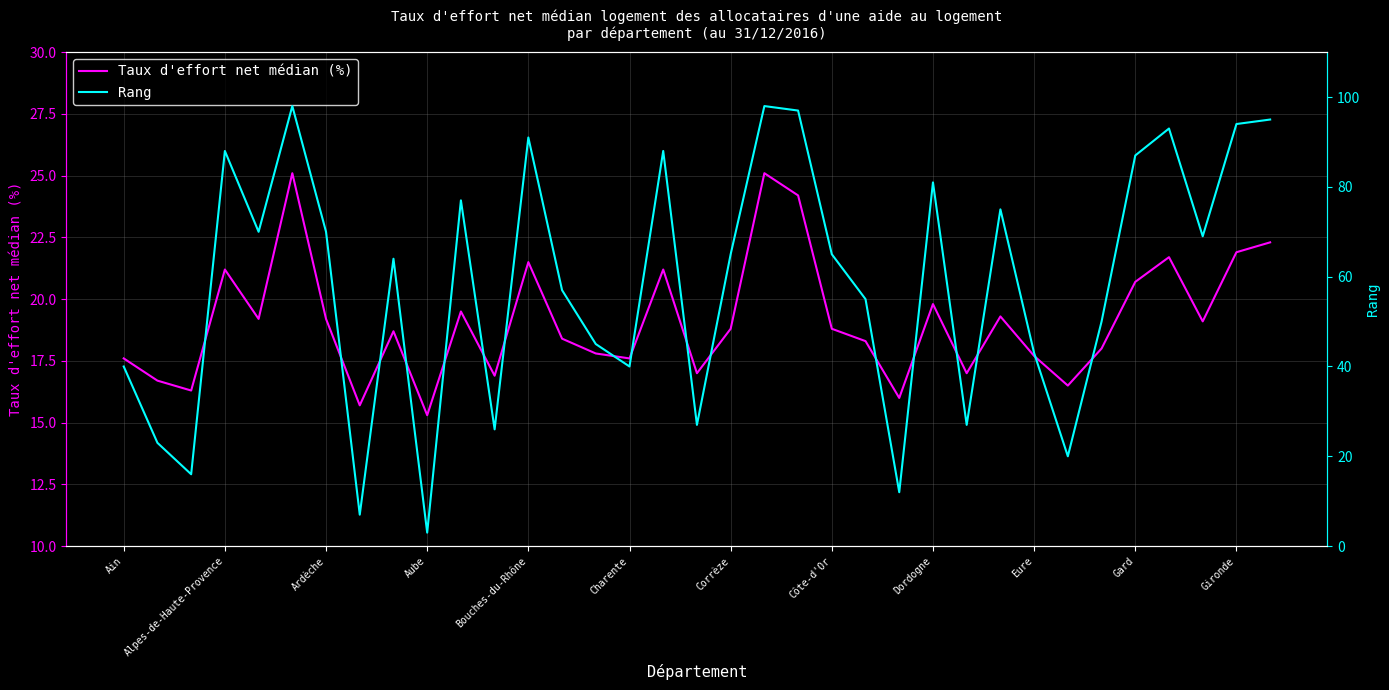

The Taux d'effort net médian (%) series shows 17.6 at Charente. True or false?

True